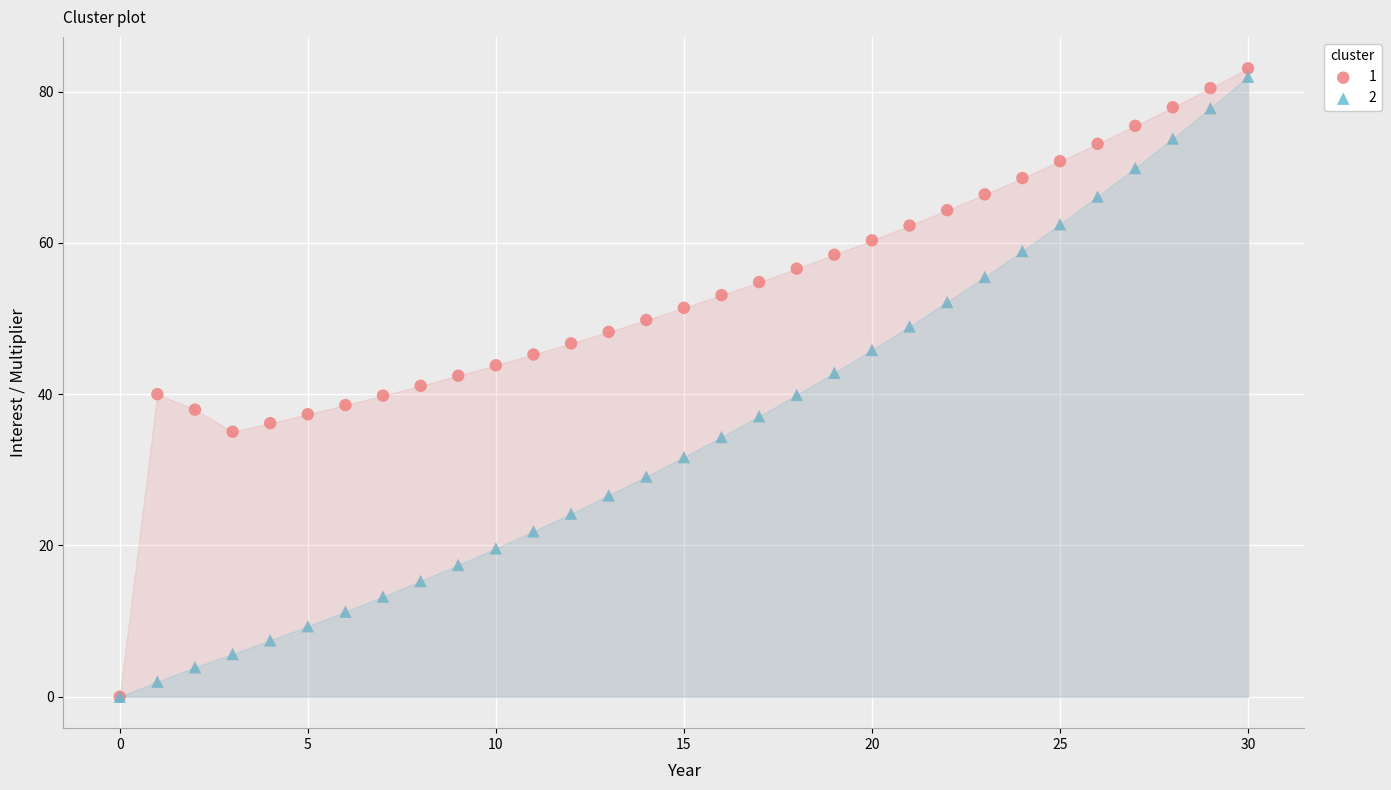

What are all the series names shown in the legend?

1, 2